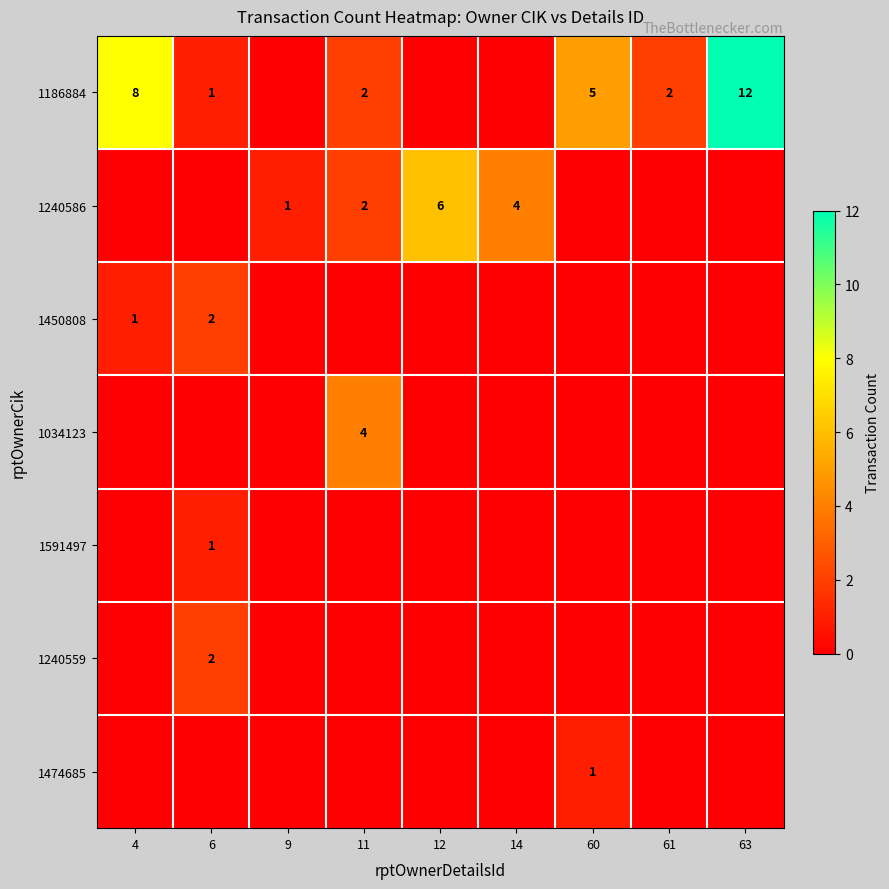

What is the spread (max minus min) of values at 63?

12